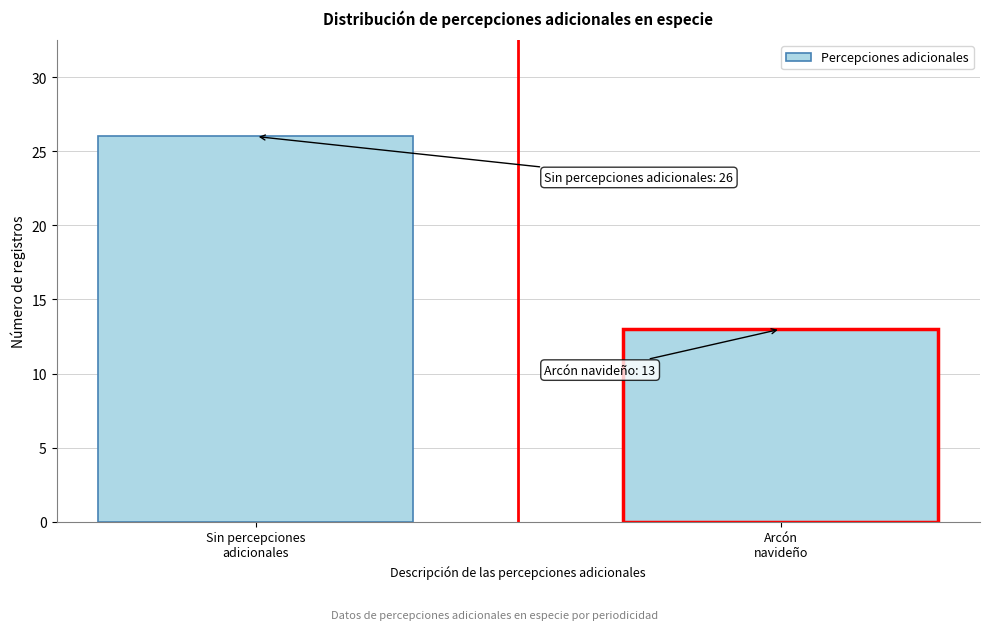

Reading left to right, list all the values displayed in this chart.

26	13